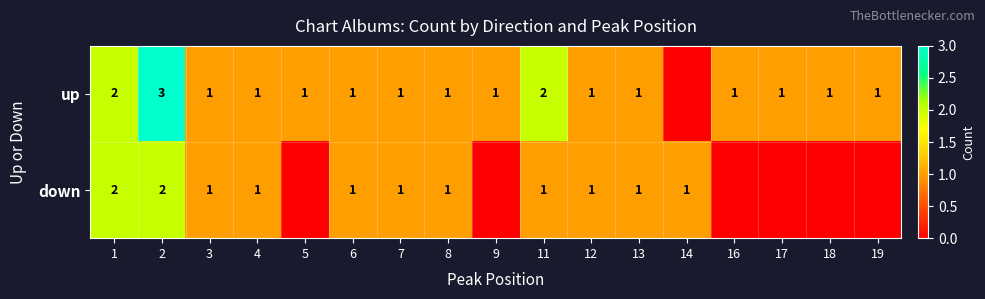

What is the total value across all series at 1?

4